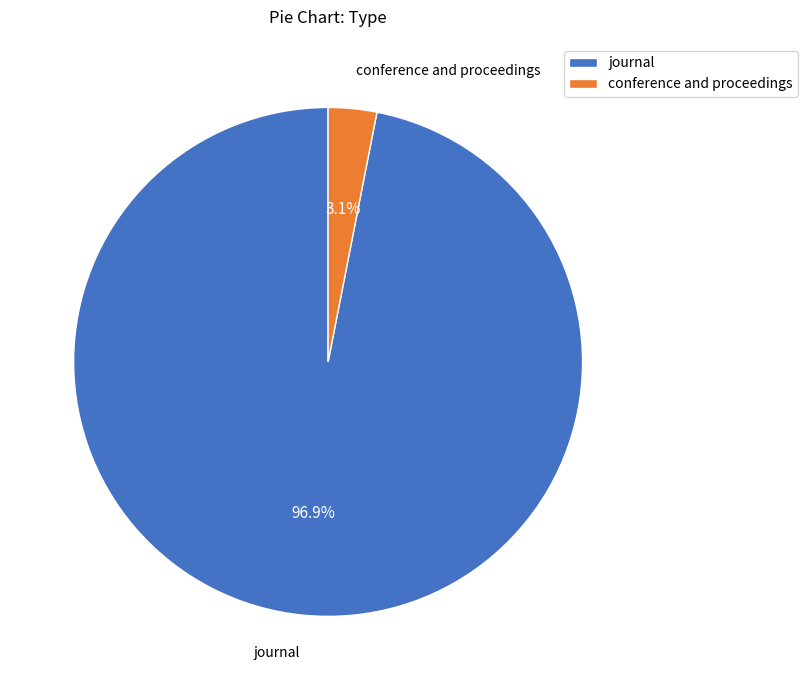

How much of the chart is everything except conference and proceedings?

96.9%